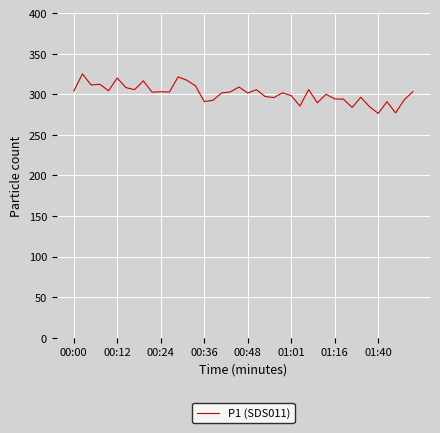

What is the smallest value displayed?

276.4